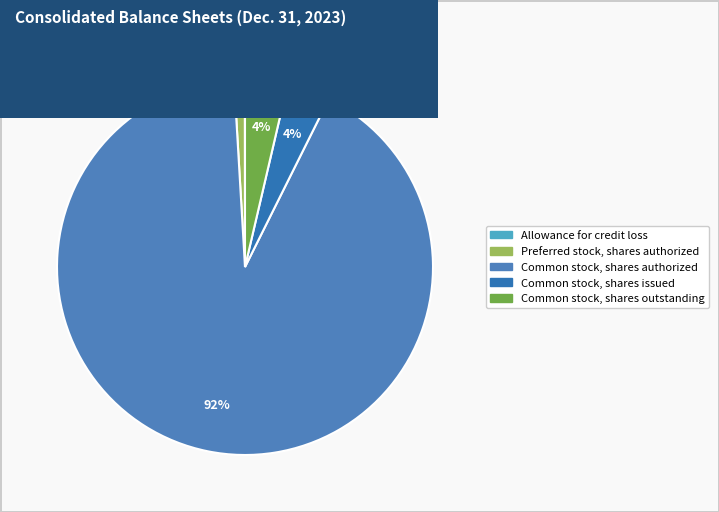

Is Common stock, shares outstanding the majority of the pie?

No